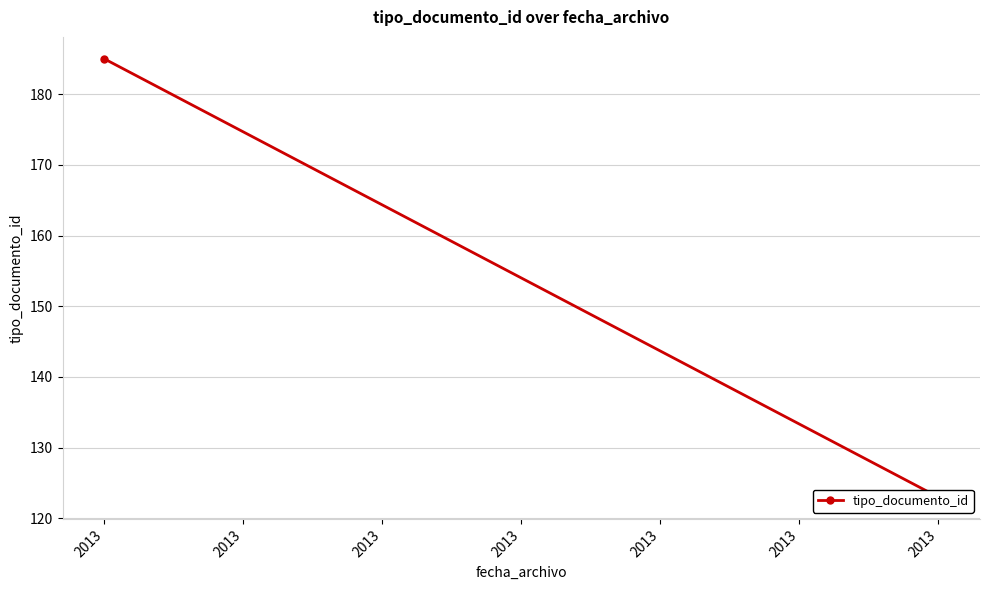

Count the values in the range 123 to 185.

2